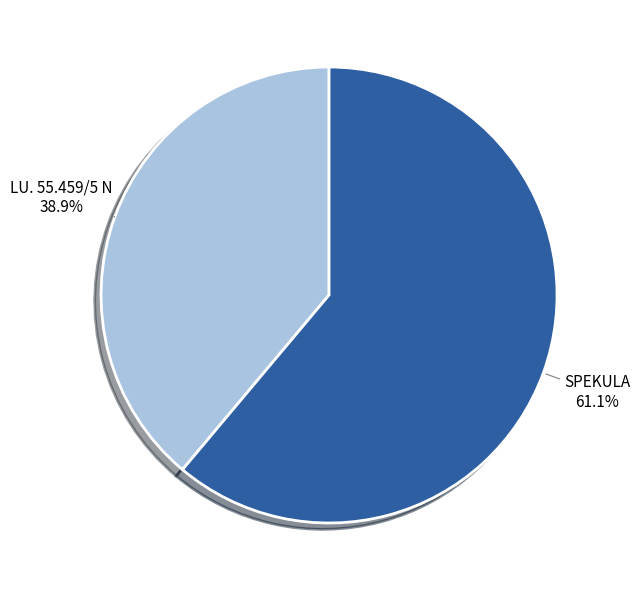

Is it true that SPEKULA is 47% of the pie?

False